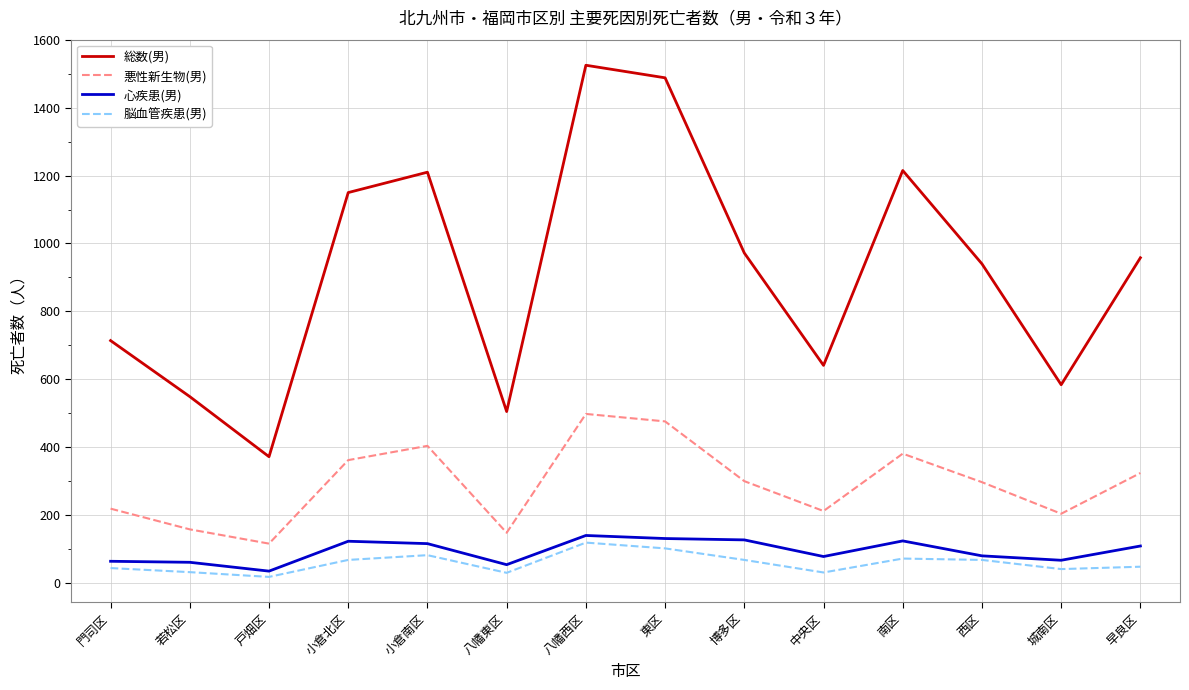

In 脳血管疾患(男), how many points are higher than both neighbors (excluding endpoints)?

3